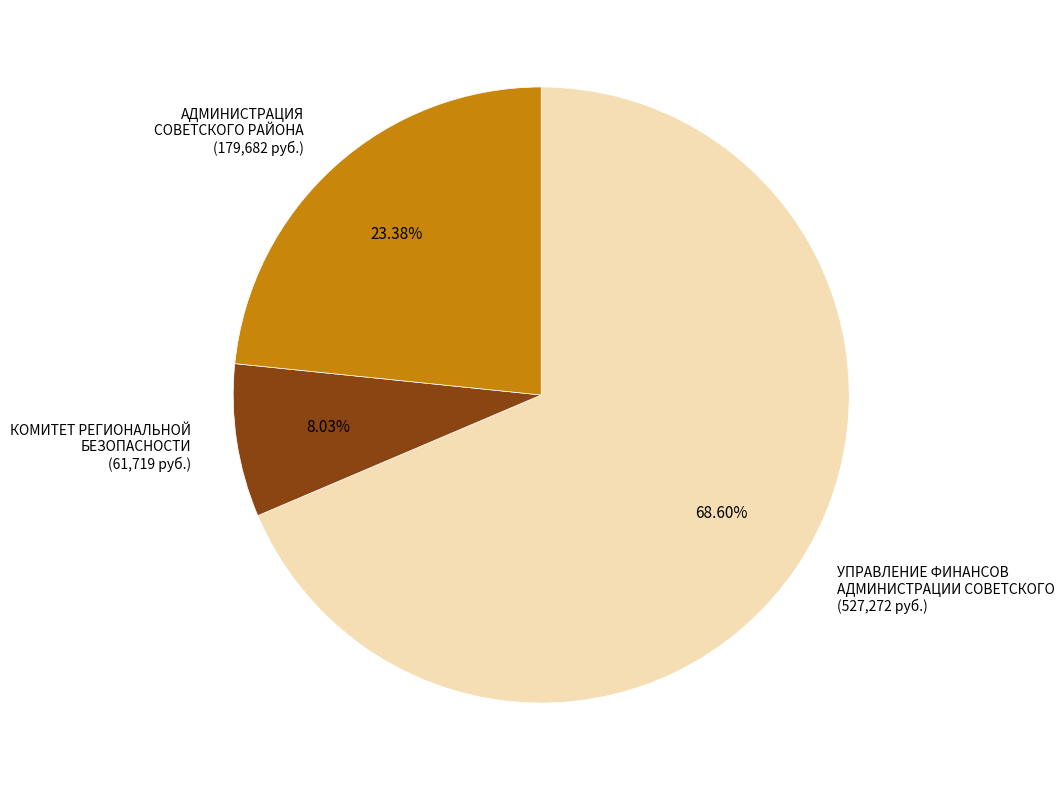

Which has a higher value, АДМИНИСТРАЦИЯ СОВЕТСКОГО РАЙОНА (179,682 руб.) or УПРАВЛЕНИЕ ФИНАНСОВ АДМИНИСТРАЦИИ СОВЕТСКОГО (527,272 руб.)?

УПРАВЛЕНИЕ ФИНАНСОВ АДМИНИСТРАЦИИ СОВЕТСКОГО (527,272 руб.)